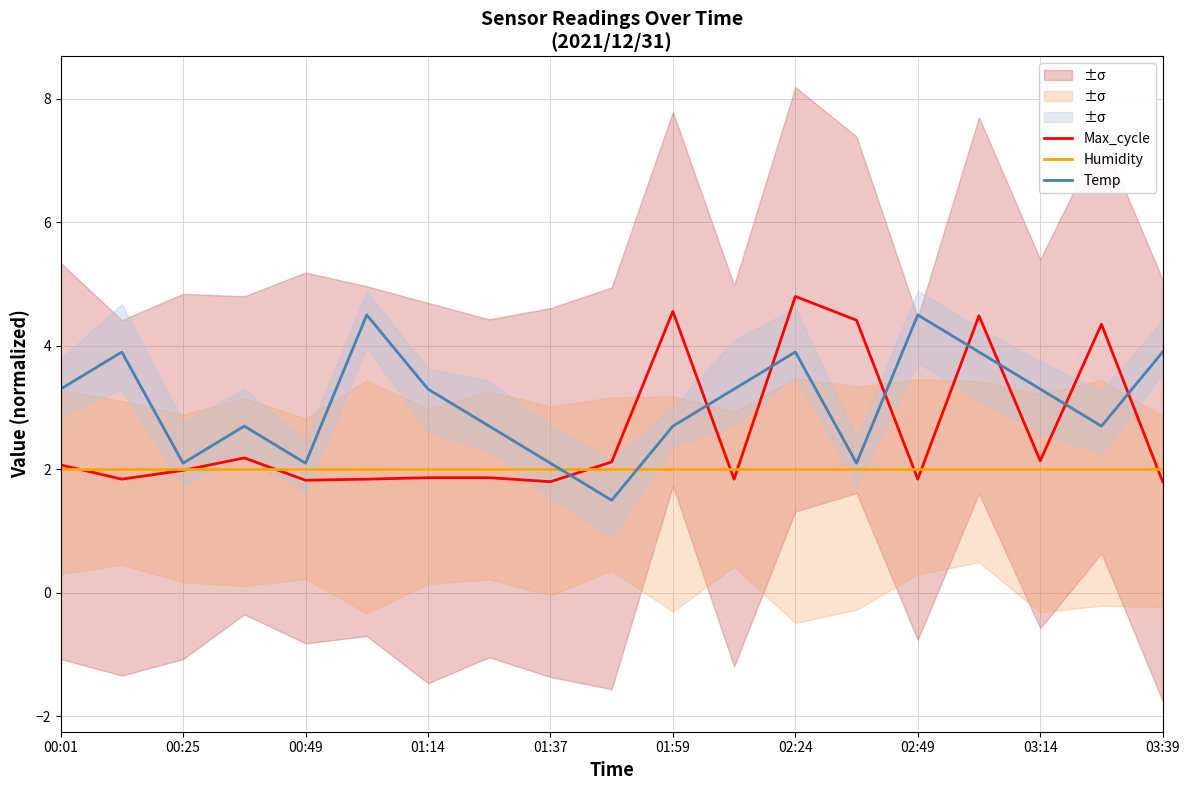

True or false: Humidity has a value of 3.5 at 02:49.

False